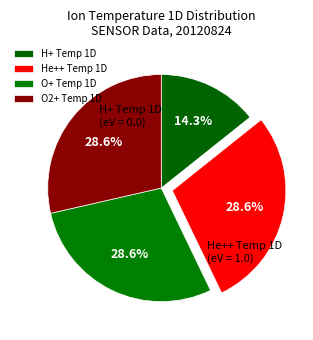

Rank the categories by value from lowest to highest.

H+ Temp 1D, He++ Temp 1D, O+ Temp 1D, O2+ Temp 1D